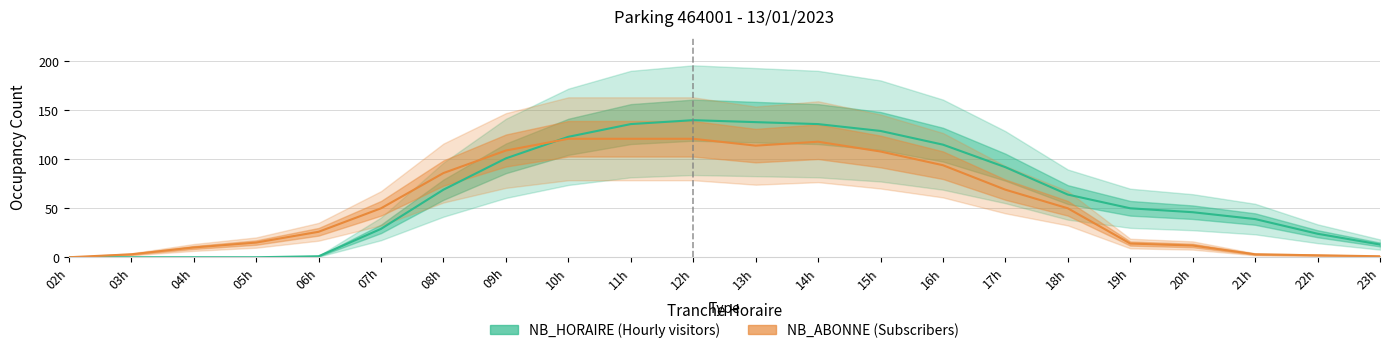

True or false: NB_HORAIRE has a value of 63 at 09h.

False